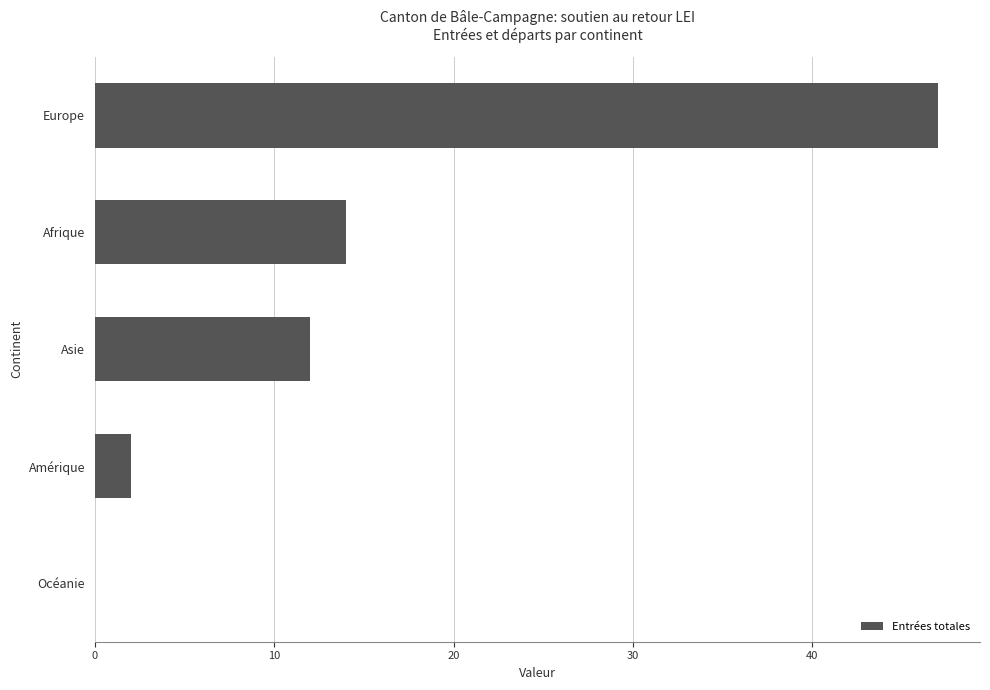

What is the sum of all values?

75